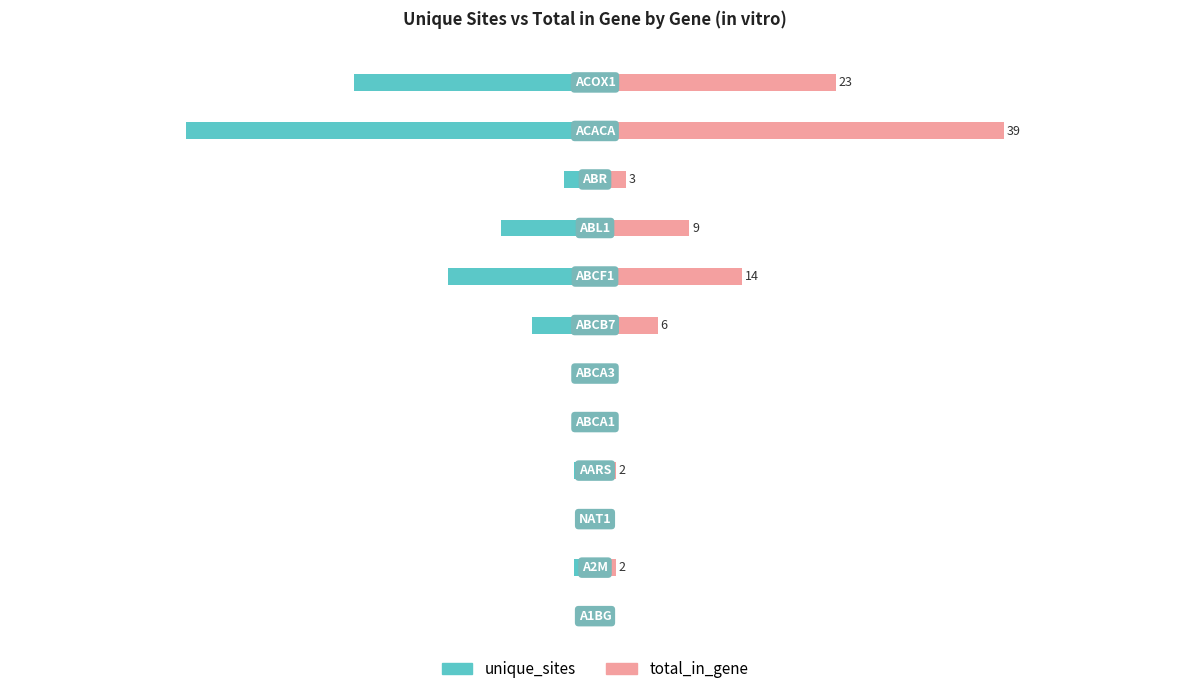

Which series has the largest total across all categories?

total_in_gene